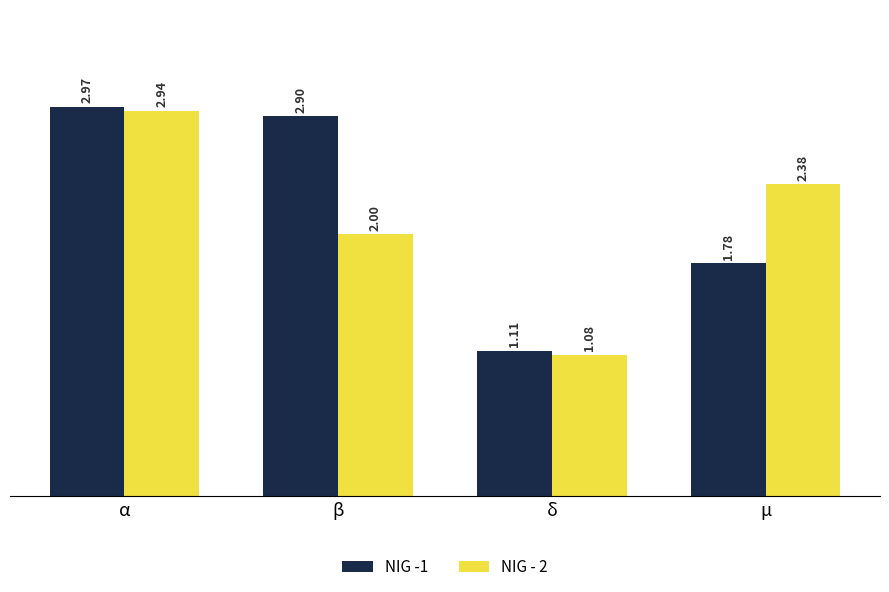

Where does the NIG -1 series first go above 2?

α